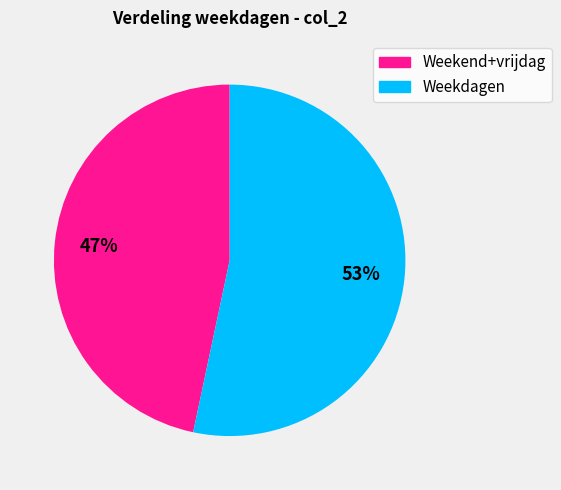

The Weekend+vrijdag slice represents 47% of the pie. True or false?

True